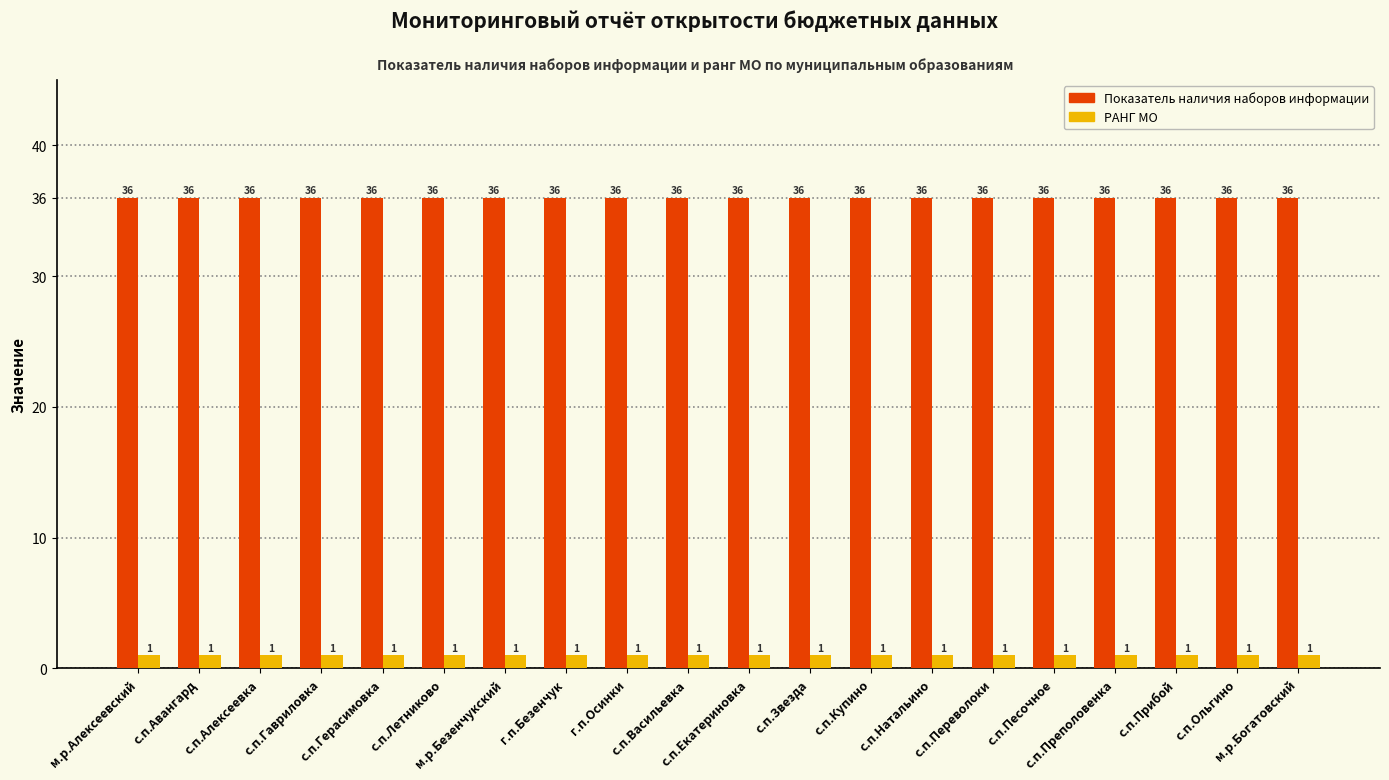

What is the difference between the highest and lowest values at с.п.Переволоки?

35